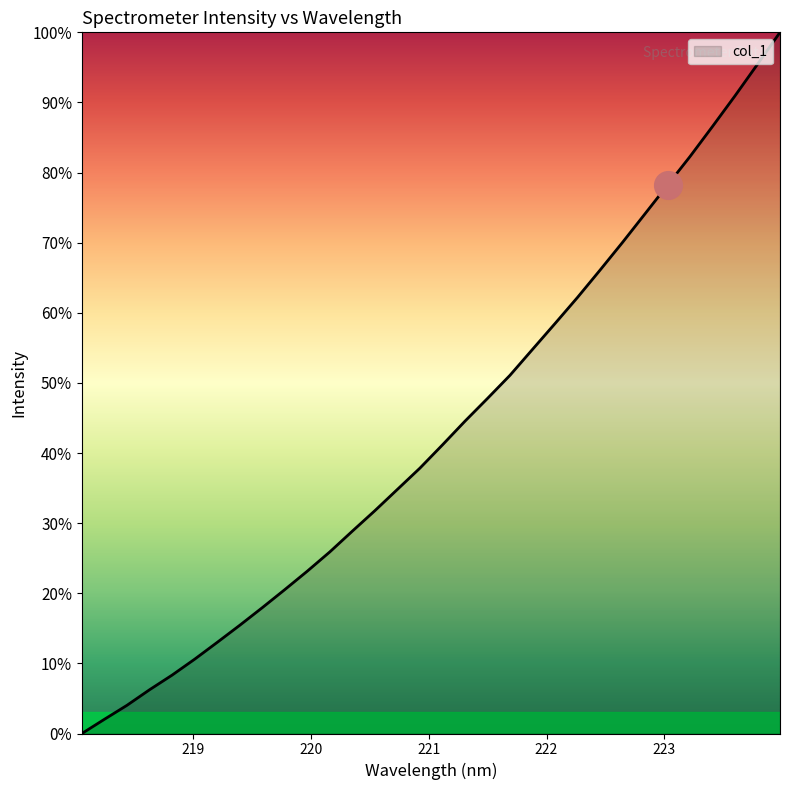

What is the maximum value shown in the chart?

100.0